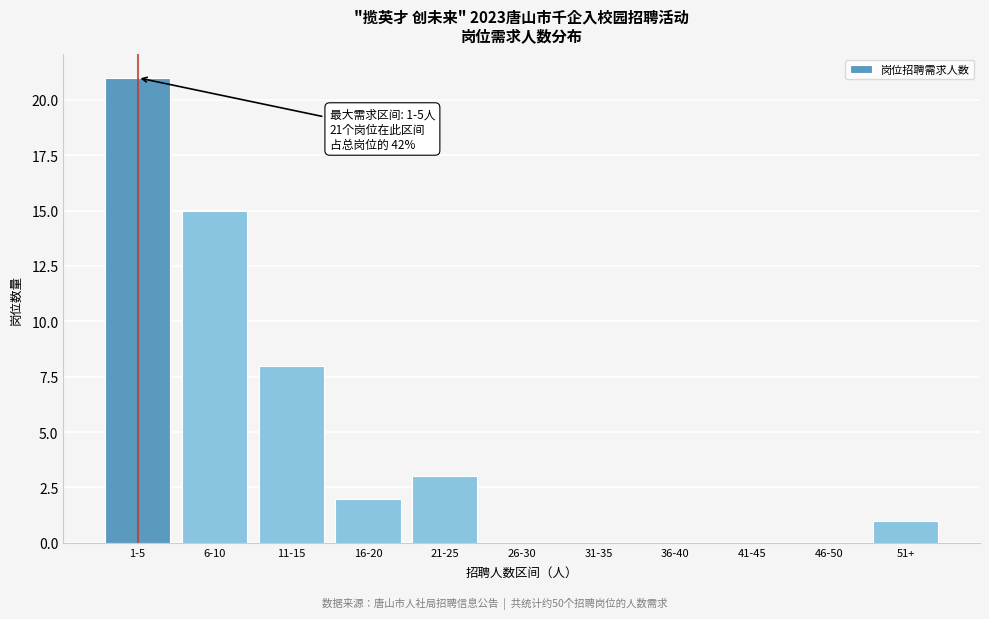

Reading left to right, transcribe all the data shown in this chart.

1-5=21	6-10=15	11-15=8	16-20=2	21-25=3	26-30=0	31-35=0	36-40=0	41-45=0	46-50=0	51+=1